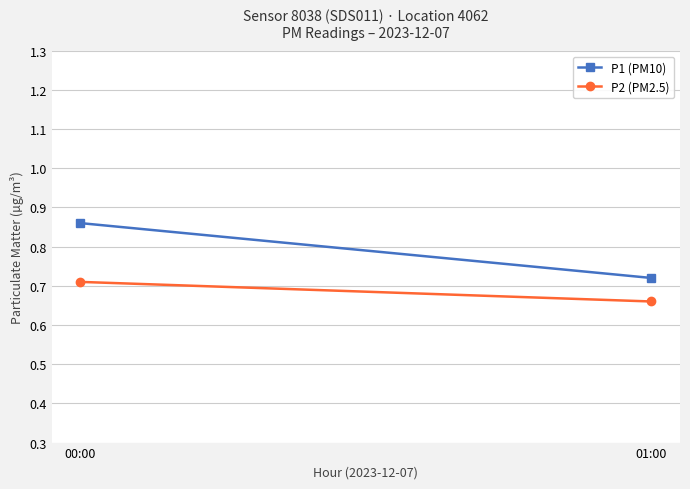

Which category has the highest value in the P1 (PM10) series?

00:00